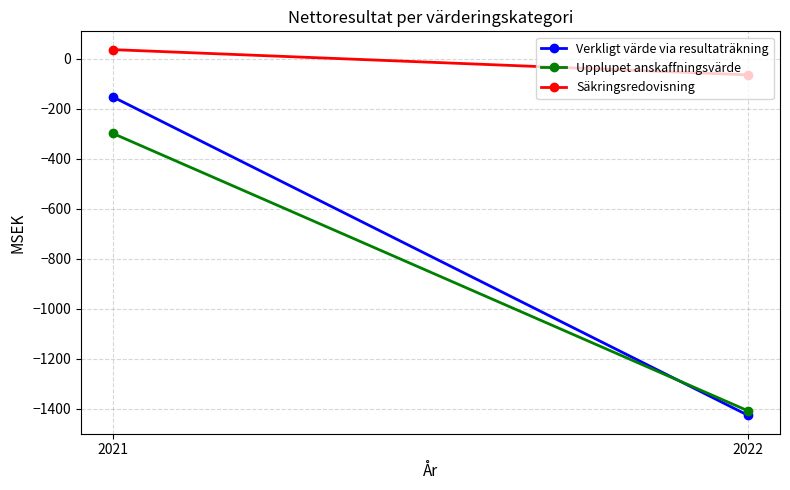

Which category has the highest value in the Upplupet anskaffningsvärde series?

2021